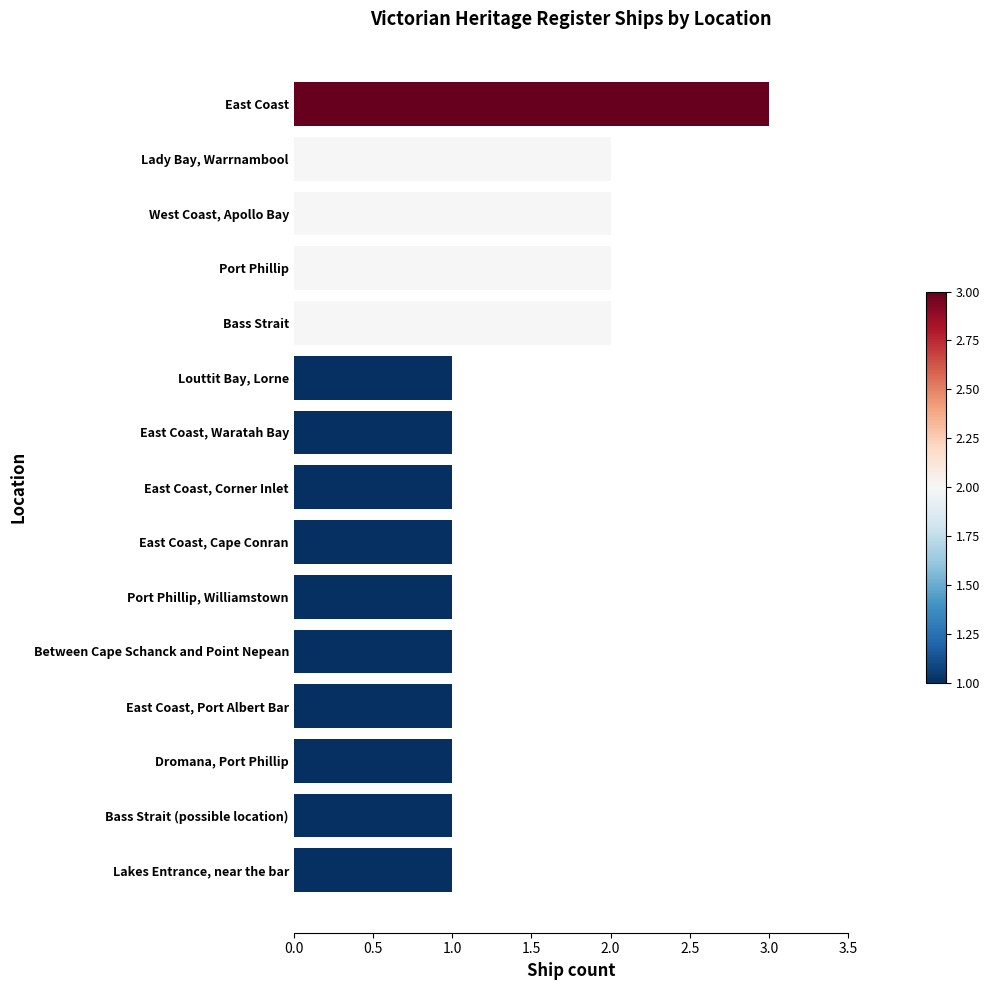

The chart shows a value of 2 at Bass Strait. True or false?

True